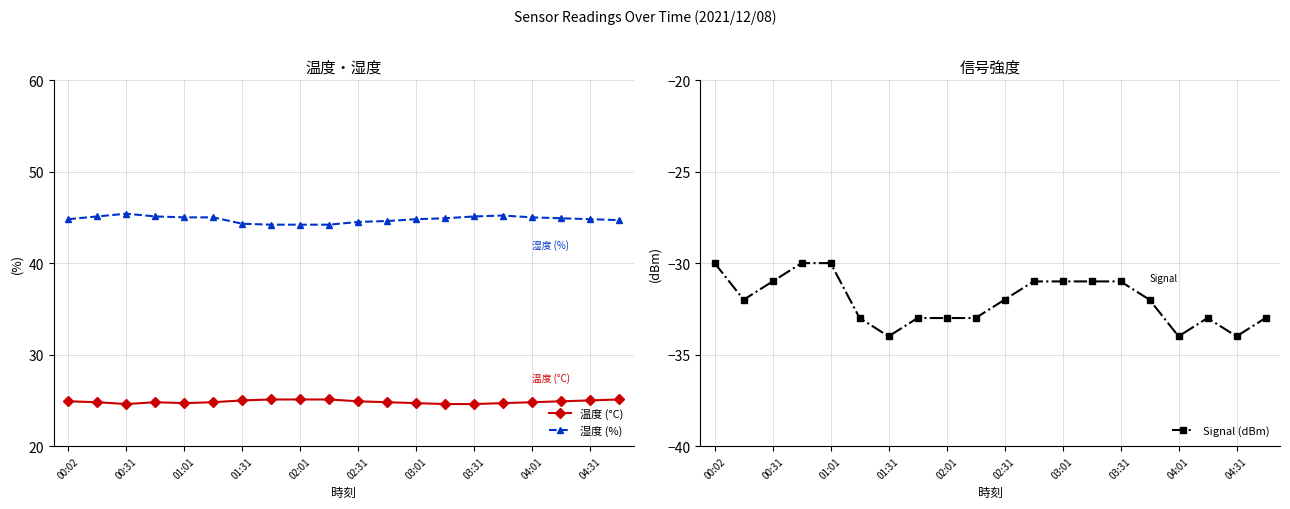

True or false: Signal (dBm) and 湿度 (%) intersect in this chart.

False